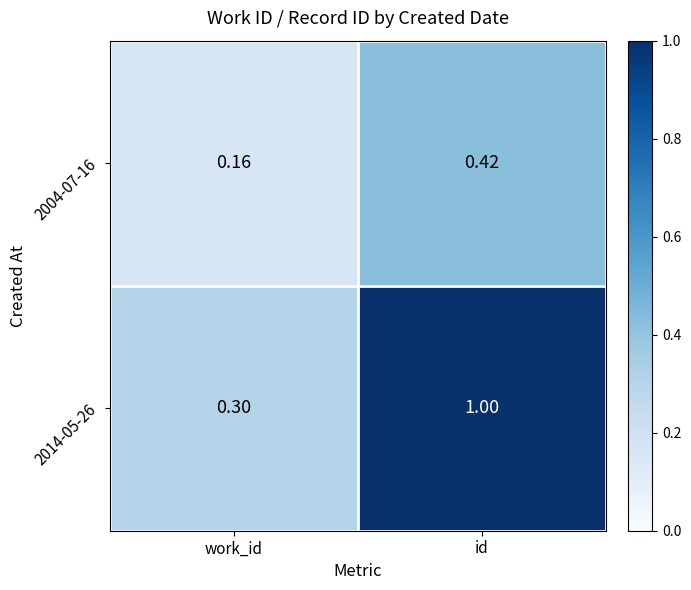

At which category is the sum across all series the highest?

id